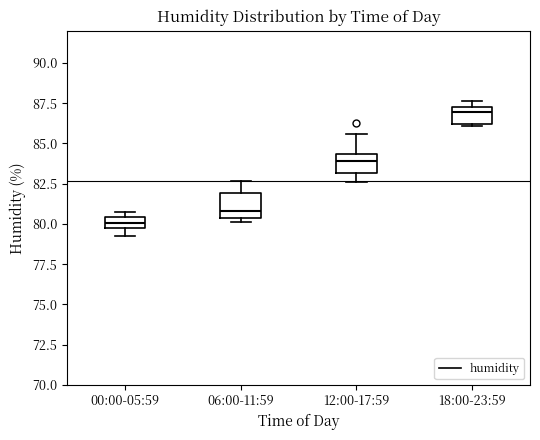

Where does the lower whisker of the box for 12:00-17:59 end on the y-axis? The values are not printed on the chart, so give them approximately, as read against the axis.

82.5